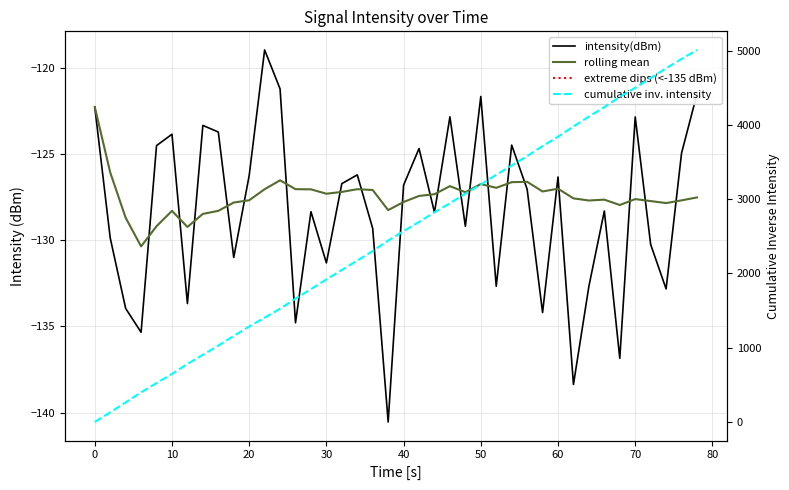

How many categories are shown in the chart?

40